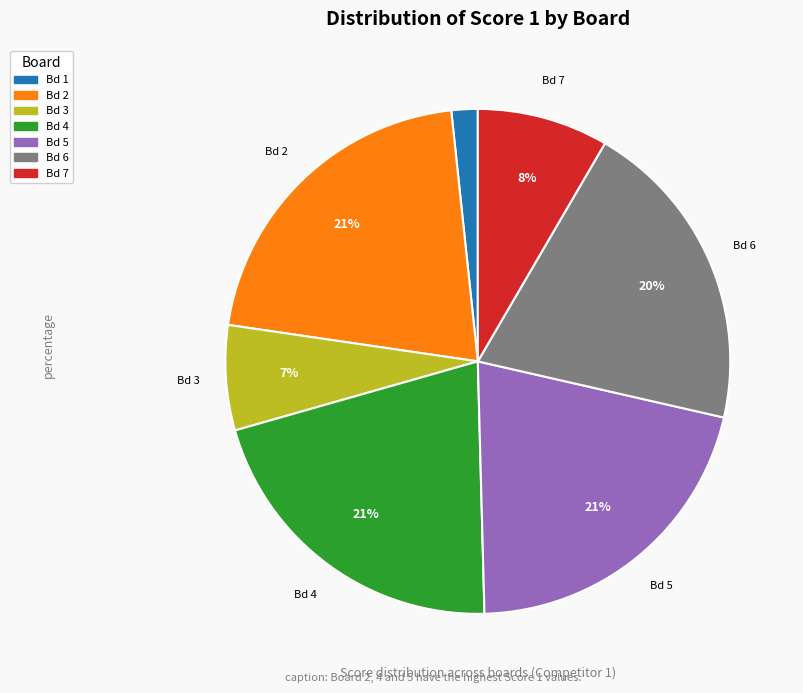

To the nearest percent, what is the average slice percentage?

14%